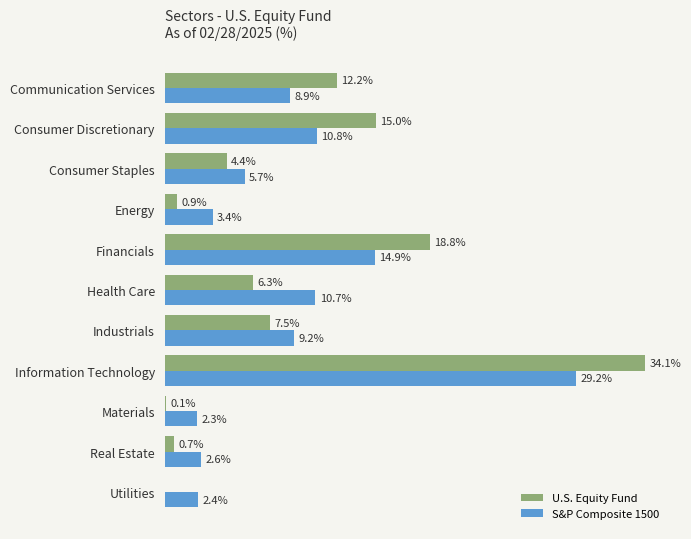

At which label does S&P Composite 1500 reach its peak?

Information Technology